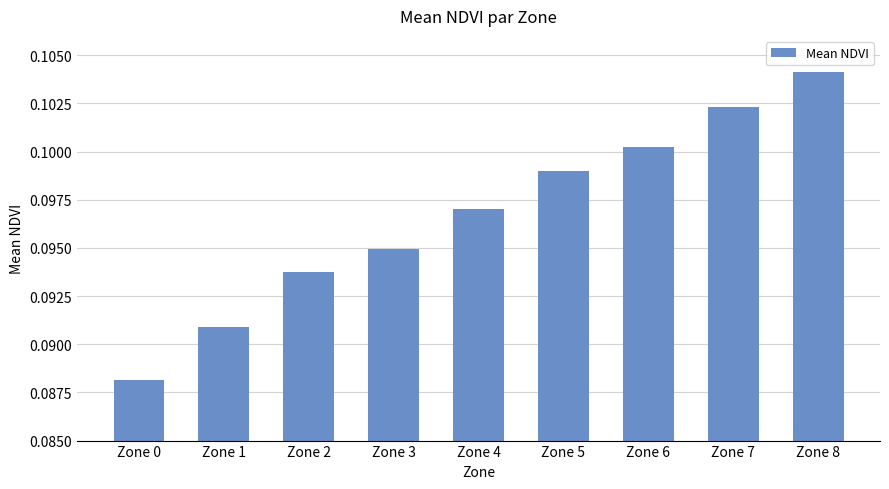

At which label is the value closest to 0?

Zone 0